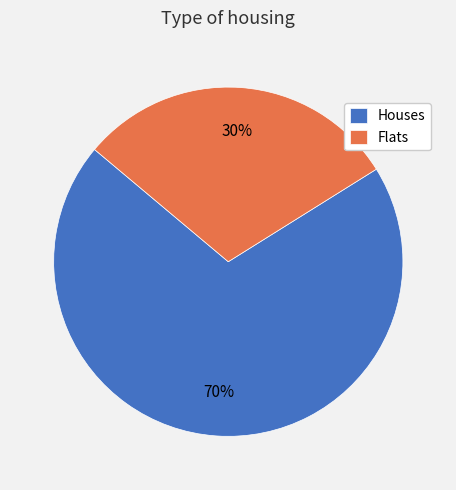

Count the number of slices in the pie.

2